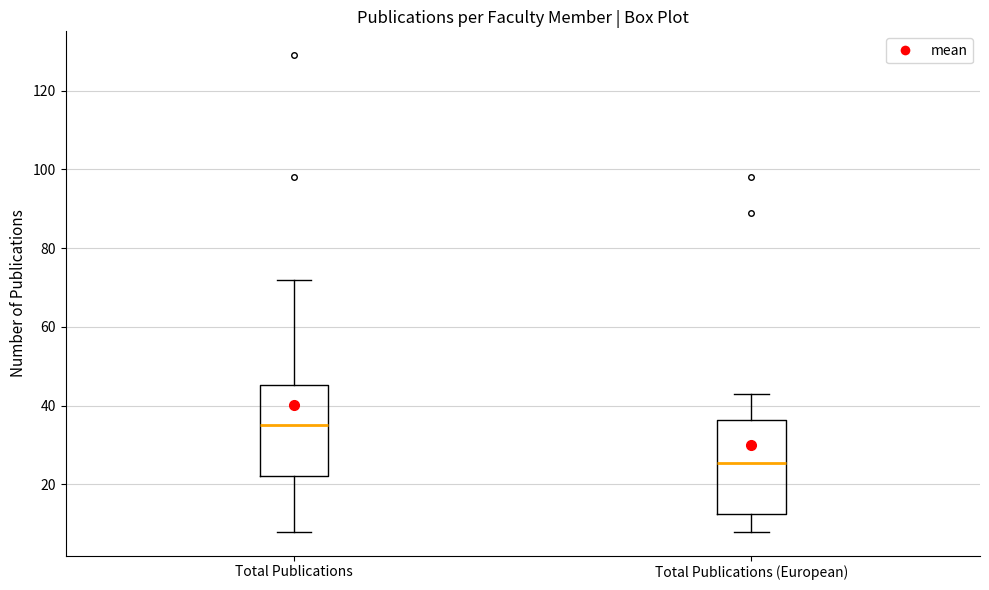

Where is the upper edge of the box for Total Publications (European) on the y-axis? The values are not printed on the chart, so give them approximately, as read against the axis.

36